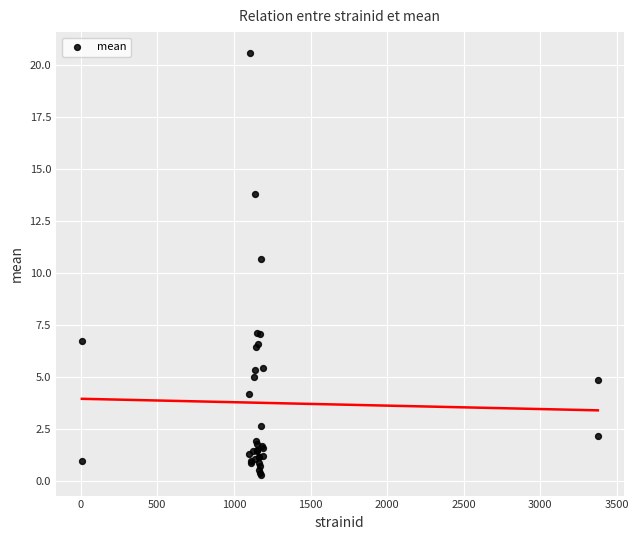

What Y value in the scatter plot is closest to 10?

10.7